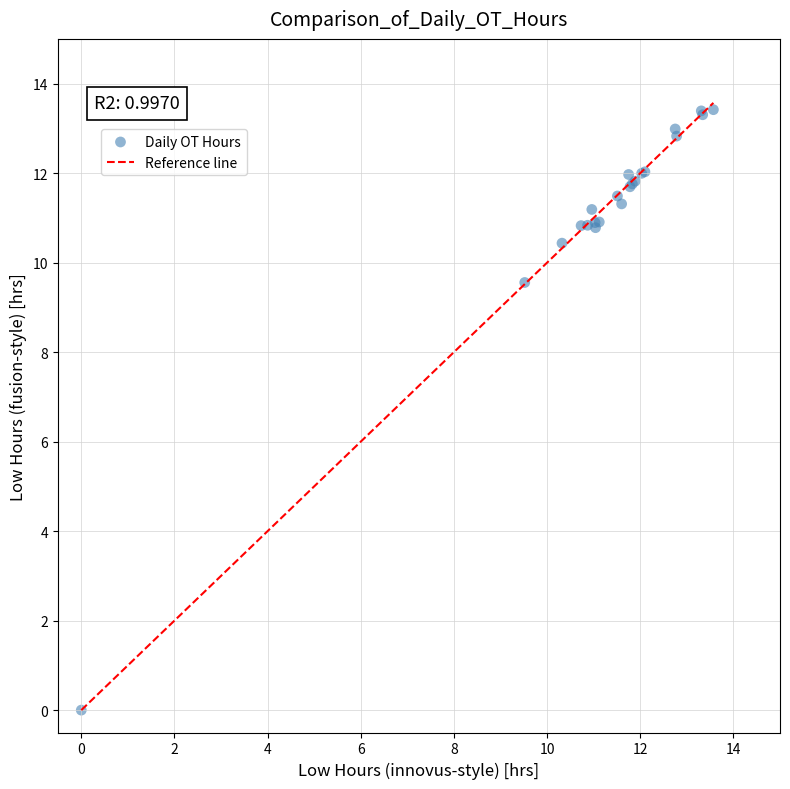

What Y value in the scatter plot is closest to 6?

9.6